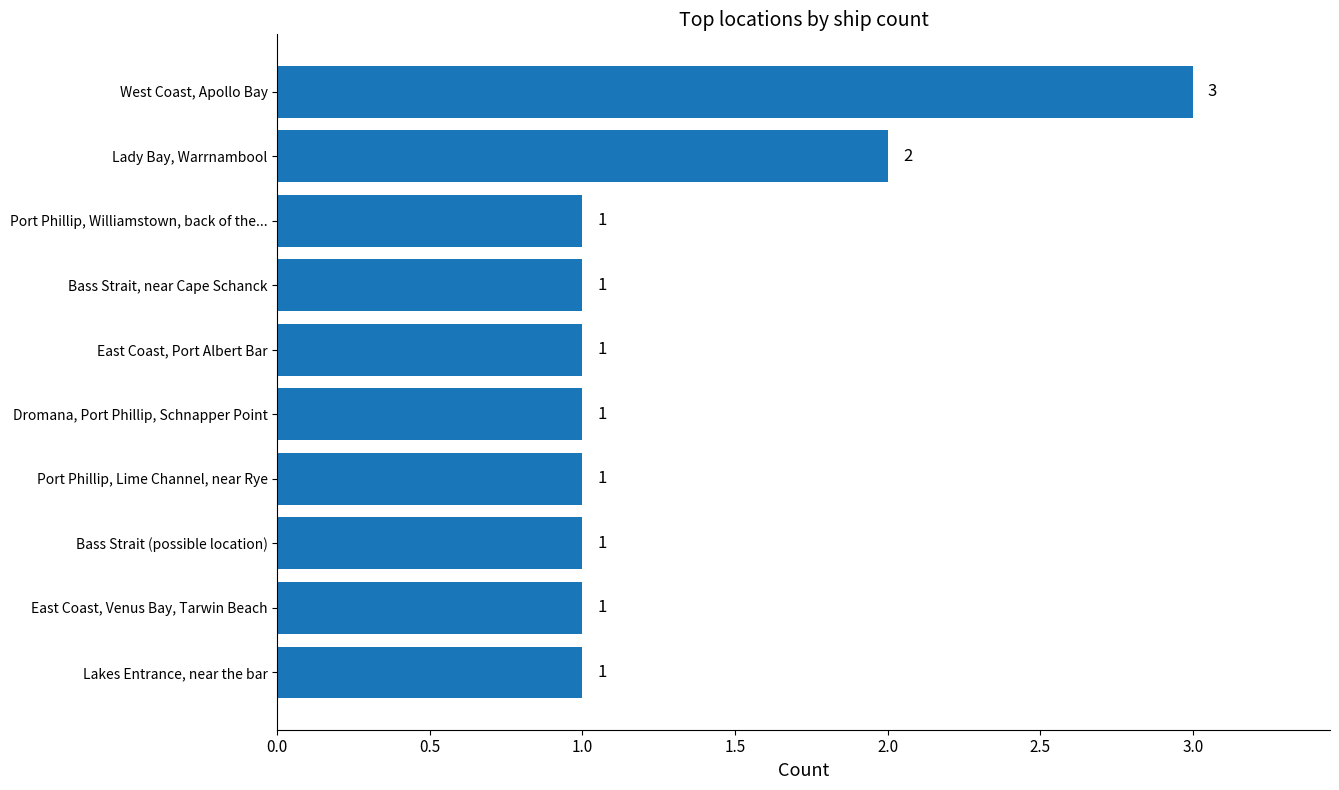

Reading top to bottom, list all the values displayed in this chart.

3	2	1	1	1	1	1	1	1	1